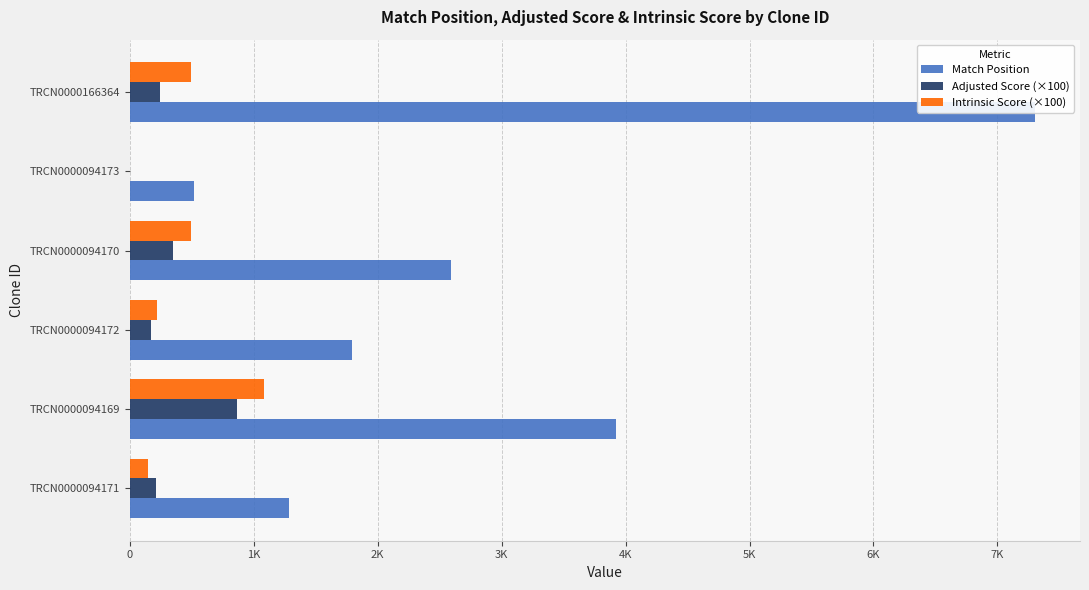

Is it true that Match Position equals 746.6 at TRCN0000094173?

False